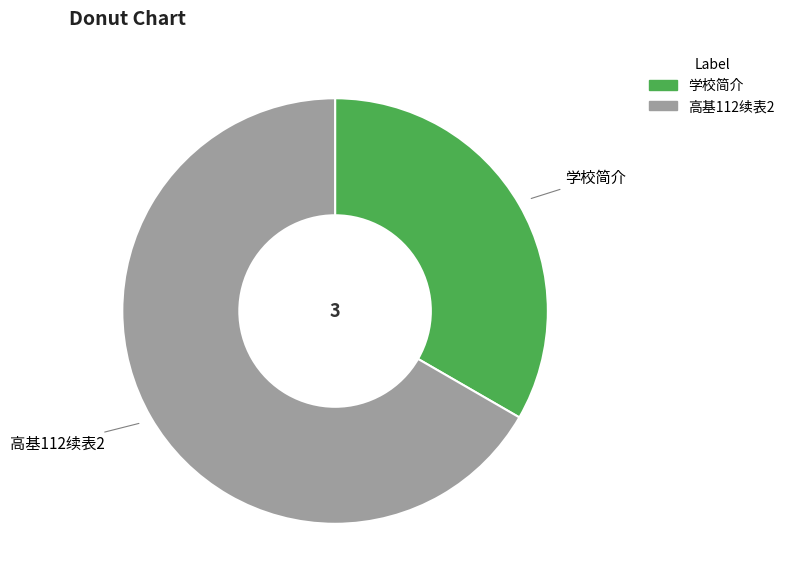

Does 高基112续表2 represent more than half of the total?

Yes